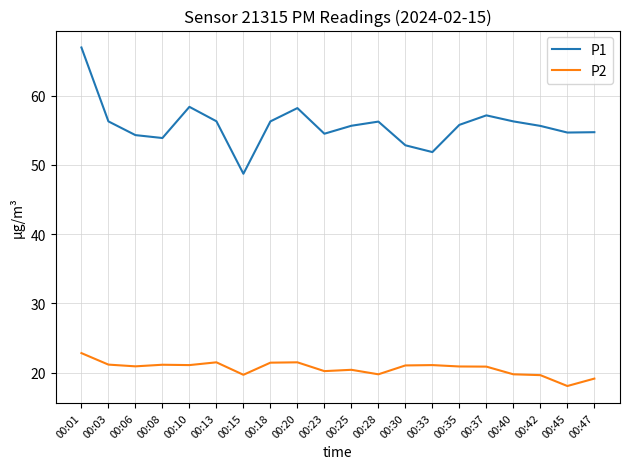

True or false: P2 and P1 intersect in this chart.

False